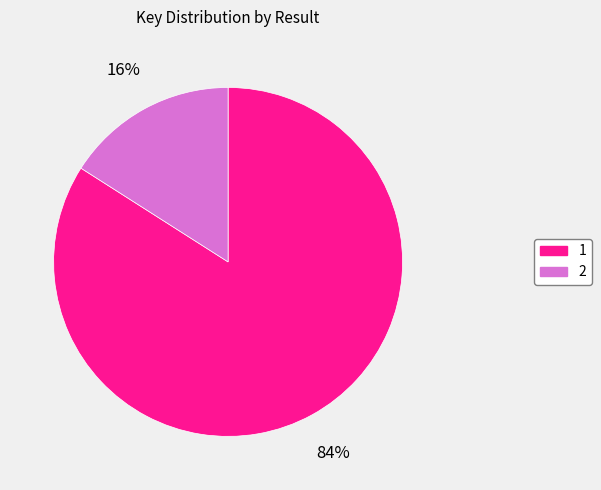

Combined, do 1 and 2 account for over 50%?

Yes